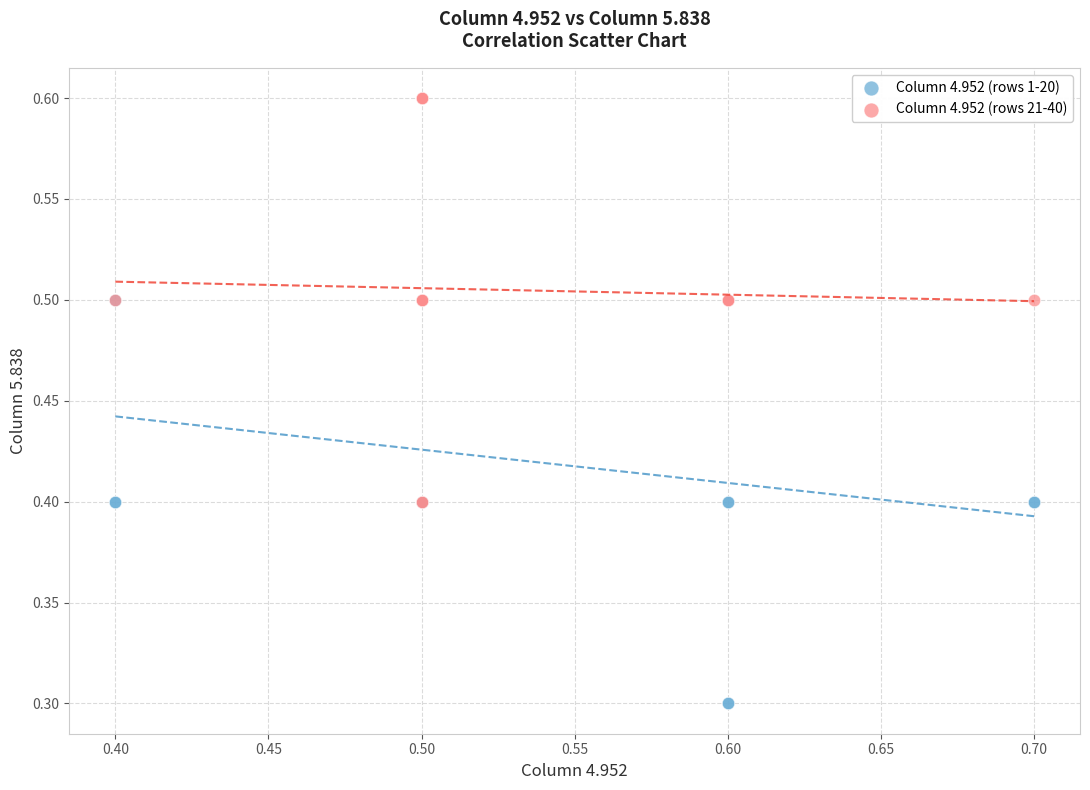

Which series contains the highest Y value?

Column 4.952 (rows 21-40)